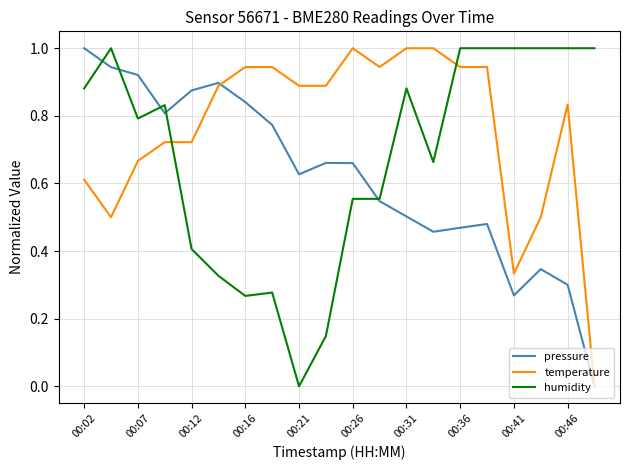

Rank the series by their average value, from highest to lowest.

temperature, humidity, pressure